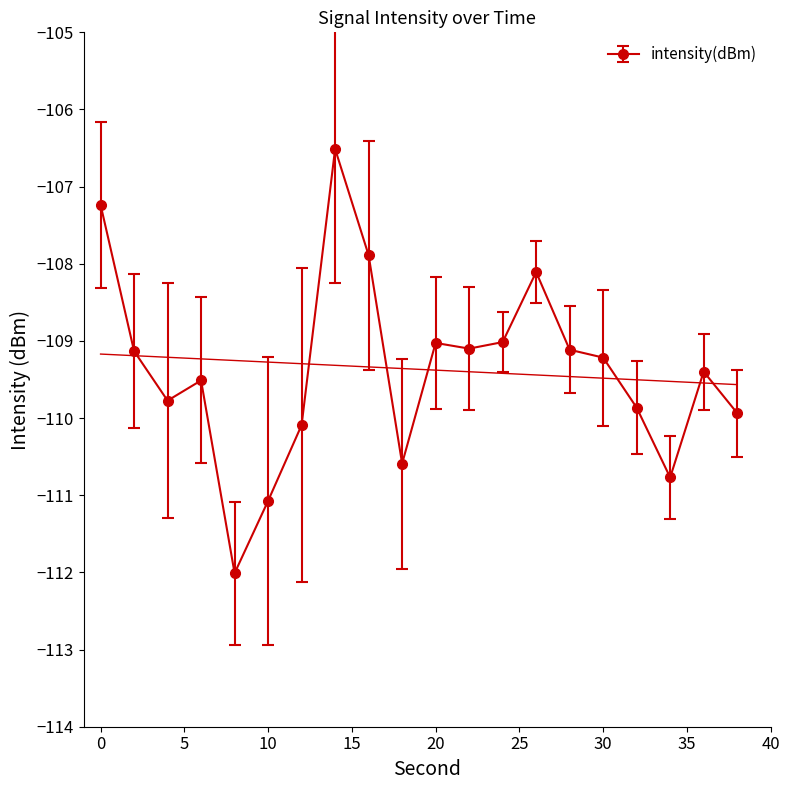

Read the value at 12.

-110.1